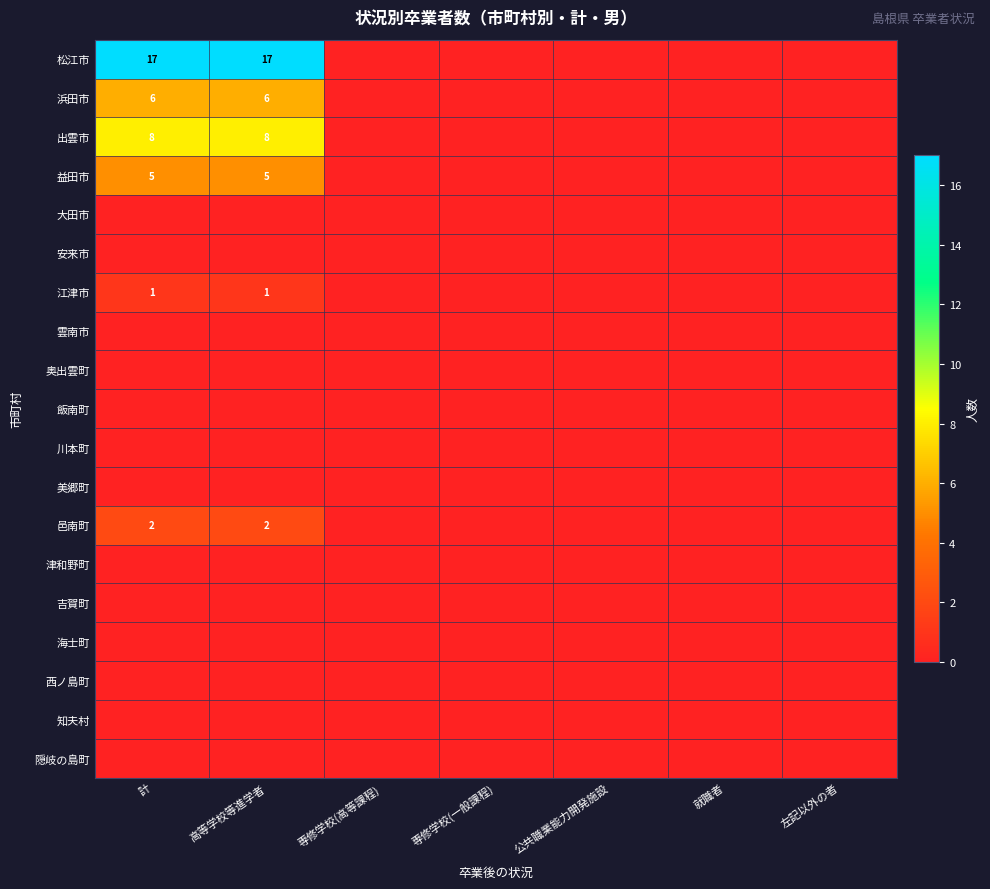

Is it true that 江津市 equals 1 at 高等学校等進学者?

True